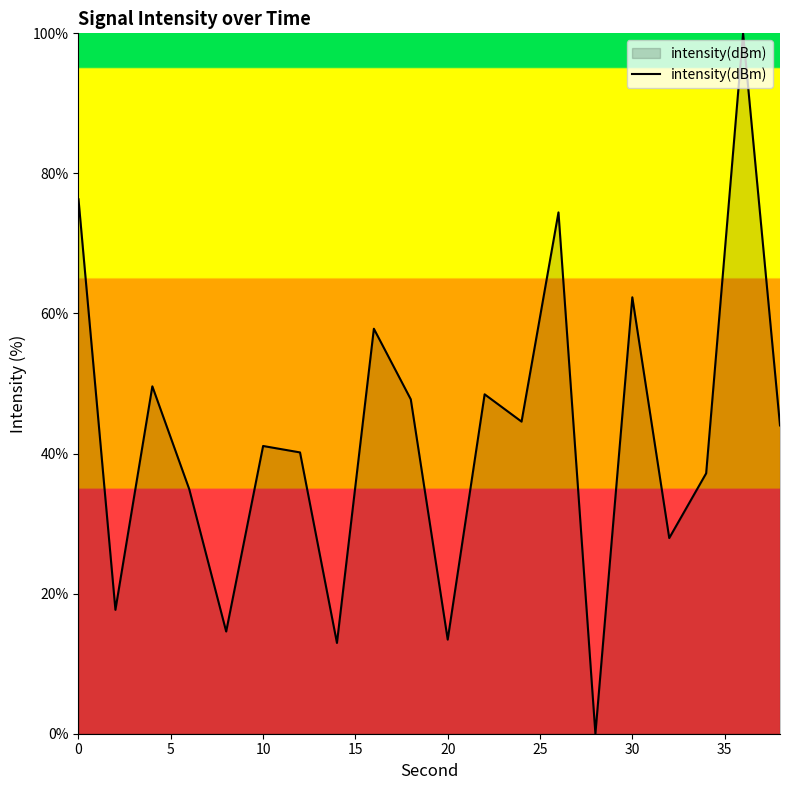

Reading left to right, list all the values displayed in this chart.

76.3	17.7	49.6	34.9	14.6	41.1	40.2	13.0	57.8	47.7	13.4	48.5	44.6	74.4	0.0	62.3	27.9	37.2	100.0	44.0